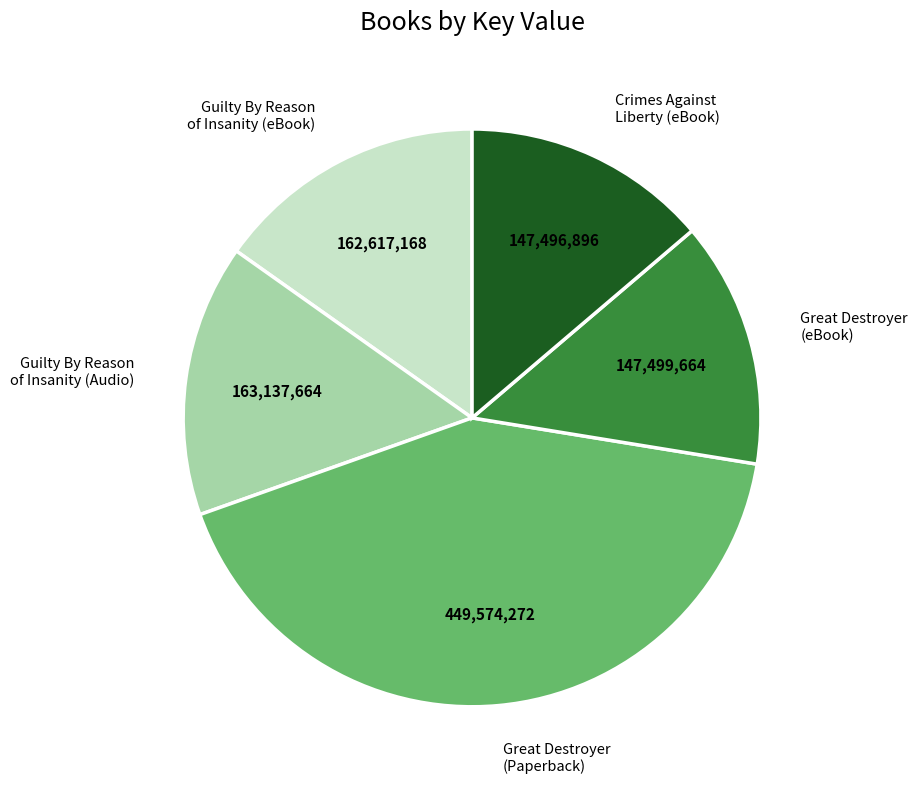

What is the largest slice in the pie chart?

Great Destroyer (Paperback)